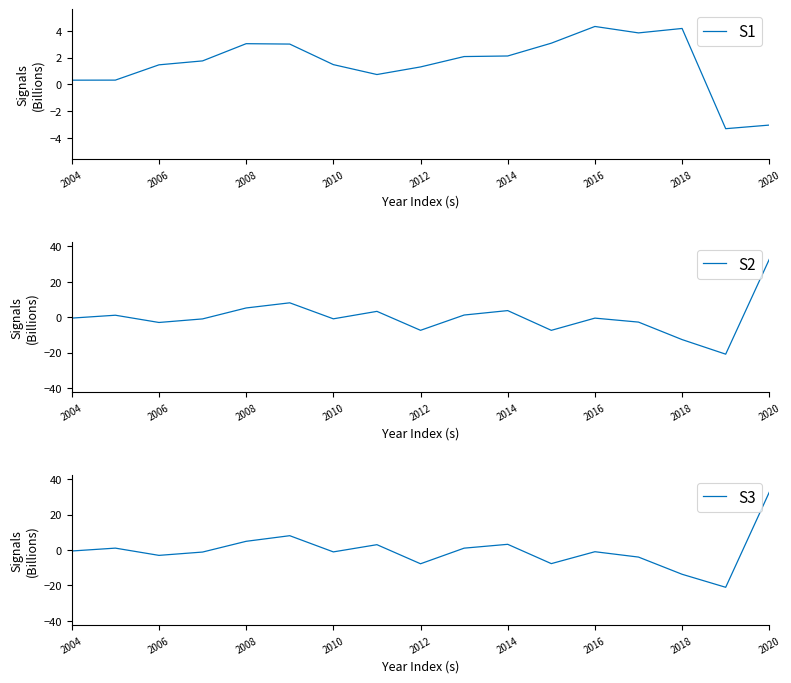

What is the minimum value for S1?

-3.3